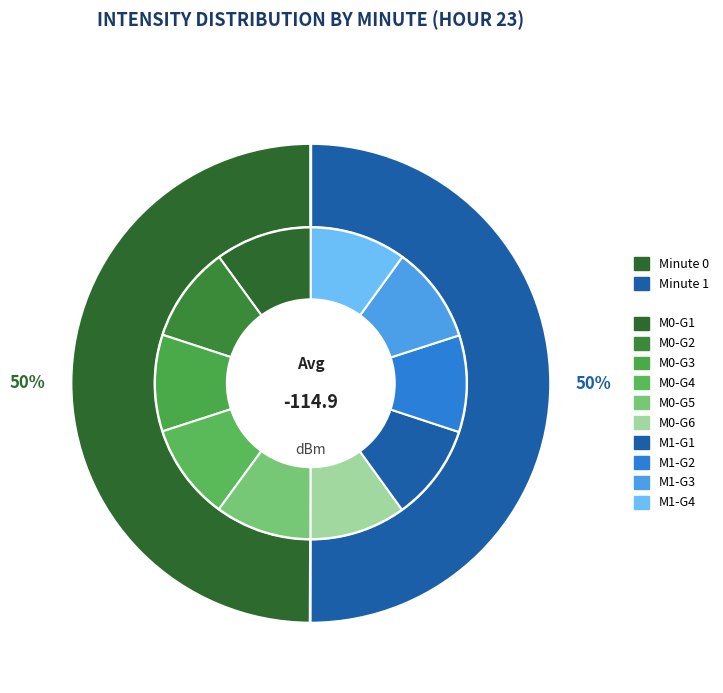

Do 26 and 13 together represent more than half of the pie?

No